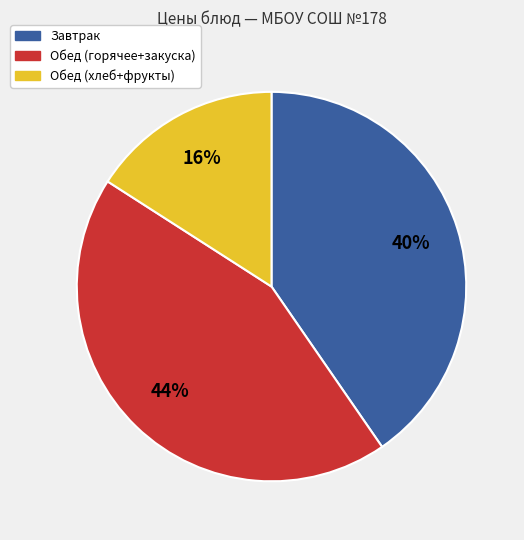

Is the sum of Обед (хлеб+фрукты) and Обед (горячее+закуска) greater than half?

Yes